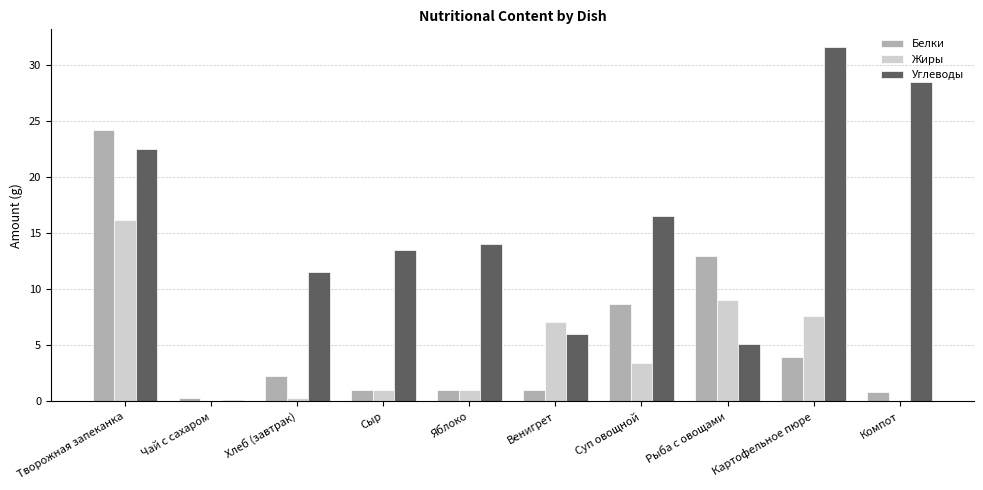

What is the average value of the Жиры series?

4.6